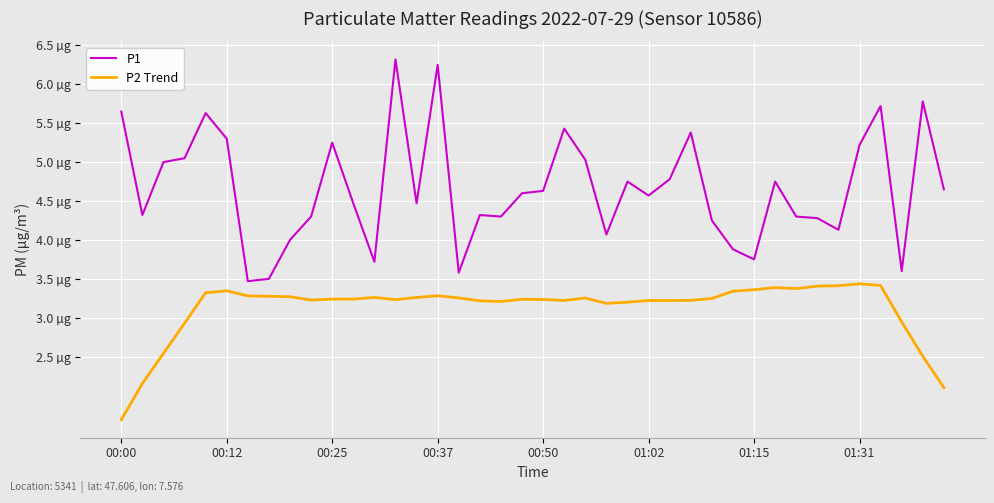

What are all the series names shown in the legend?

P1, P2 Trend